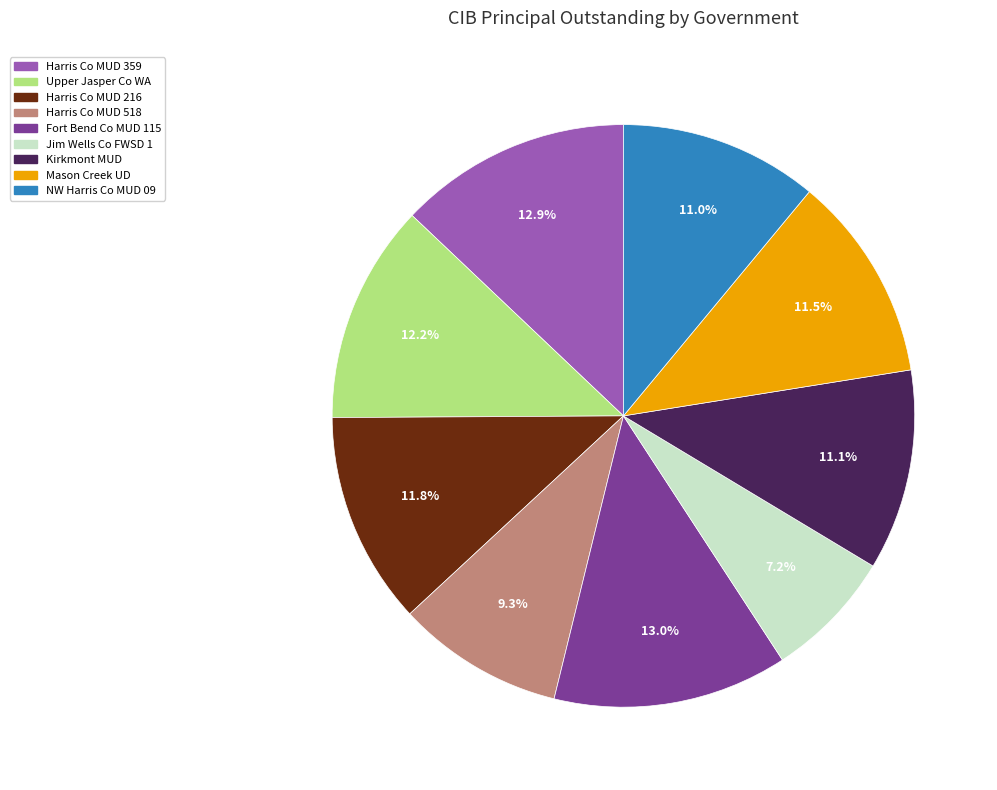

What is the ratio of the value at Jim Wells Co FWSD 1 to the value at Mason Creek UD?

0.6